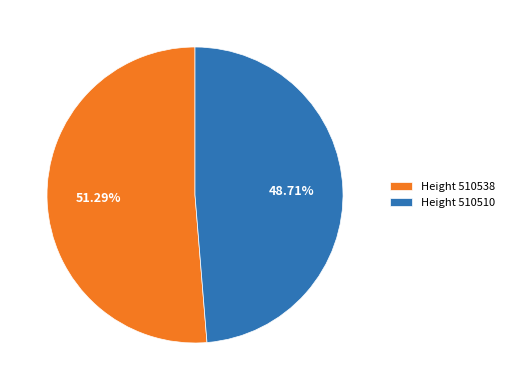

Combined, do Height 510538 and Height 510510 account for over 50%?

Yes